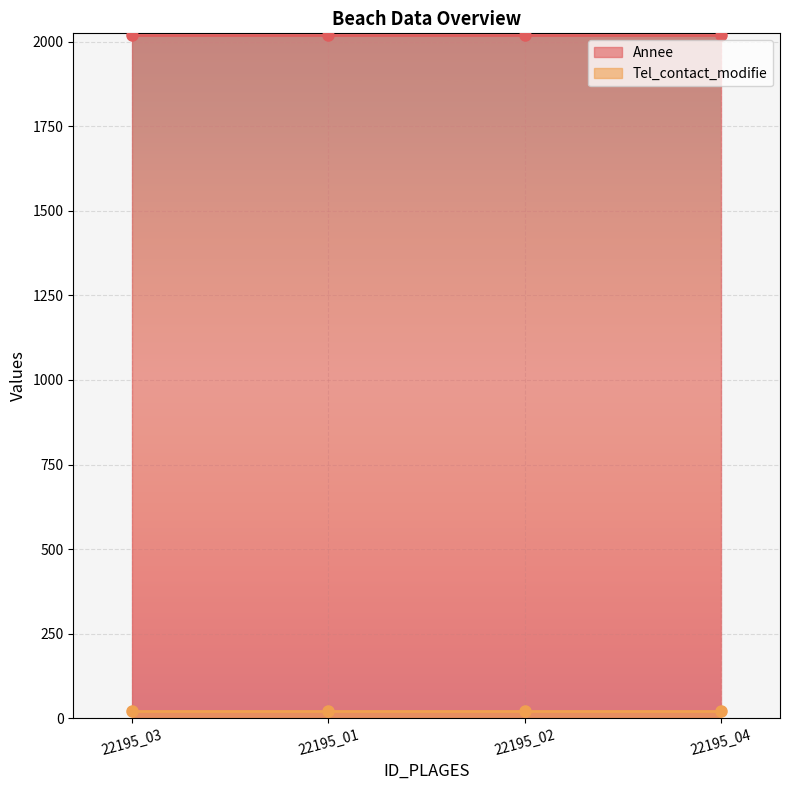

What is the value of the Tel_contact_modifie point at the 1st from the left?

21